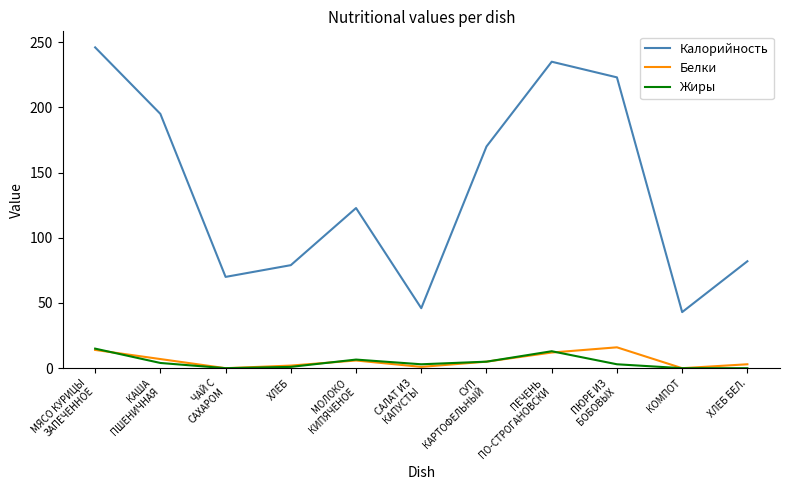

What is the total value across all series at МЯСО КУРИЦЫ
ЗАПЕЧЕННОЕ?

275.0